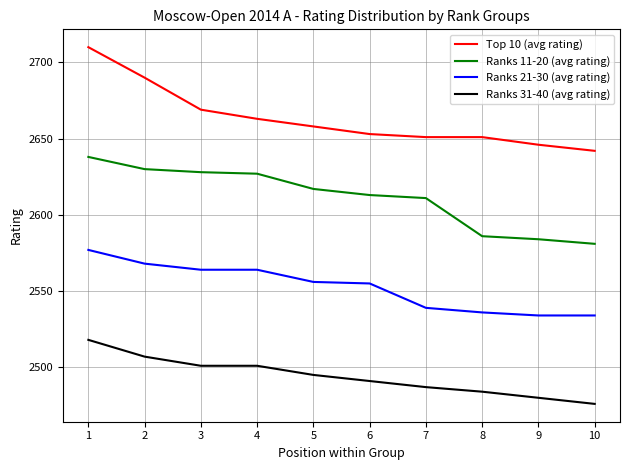

What is the spread (max minus min) of values at 1?

192